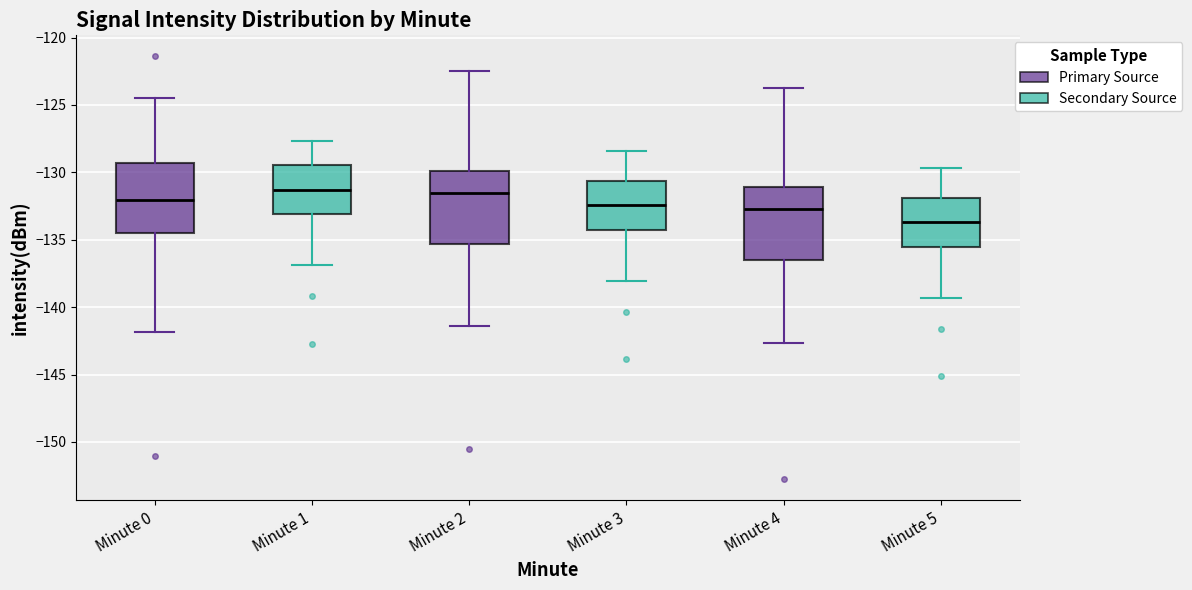

Reading left to right, read every box against the y-axis: the position of its median line, the range the box covers, and the ends of its whiskers. The values are not printed on the chart, so give them approximately, as read against the axis.

Minute 0: median -132.0, box -134.5 to -129.5, whiskers -142.0 to -124.5
Minute 1: median -131.5, box -133.0 to -129.5, whiskers -137.0 to -127.5
Minute 2: median -131.5, box -135.5 to -130.0, whiskers -141.5 to -122.5
Minute 3: median -132.5, box -134.5 to -130.5, whiskers -138.0 to -128.5
Minute 4: median -132.5, box -136.5 to -131.0, whiskers -142.5 to -124.0
Minute 5: median -133.5, box -135.5 to -132.0, whiskers -139.5 to -129.5